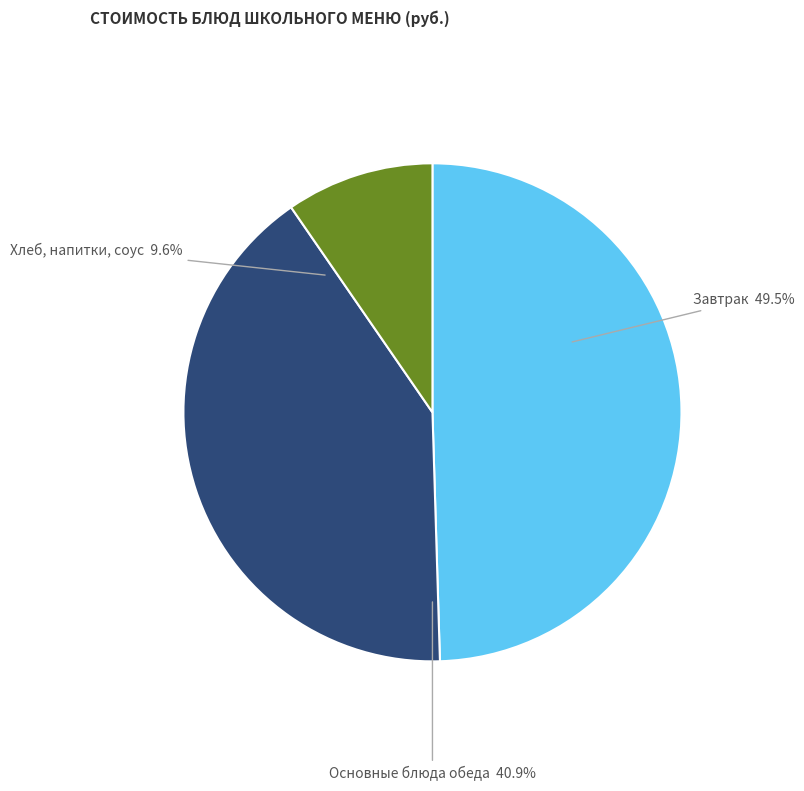

Is it true that Хлеб ржаной (обед) is 1% of the pie?

False